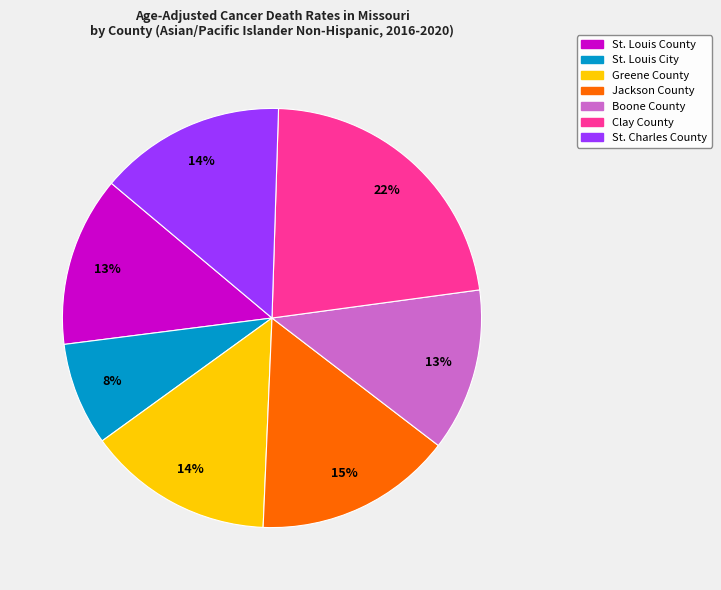

To the nearest percent, what portion does Clay County represent?

22%